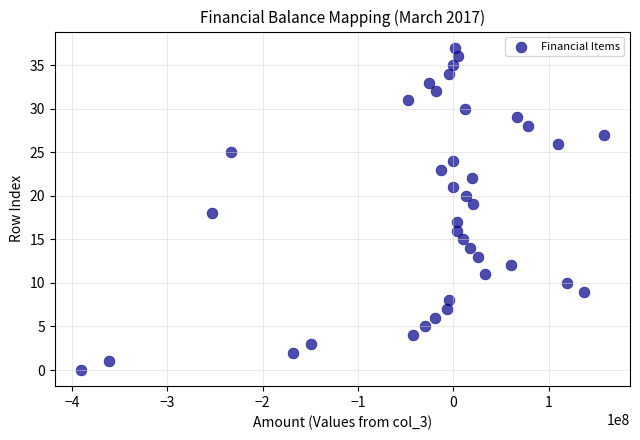

What is the range of Y values (max minus min)?

37